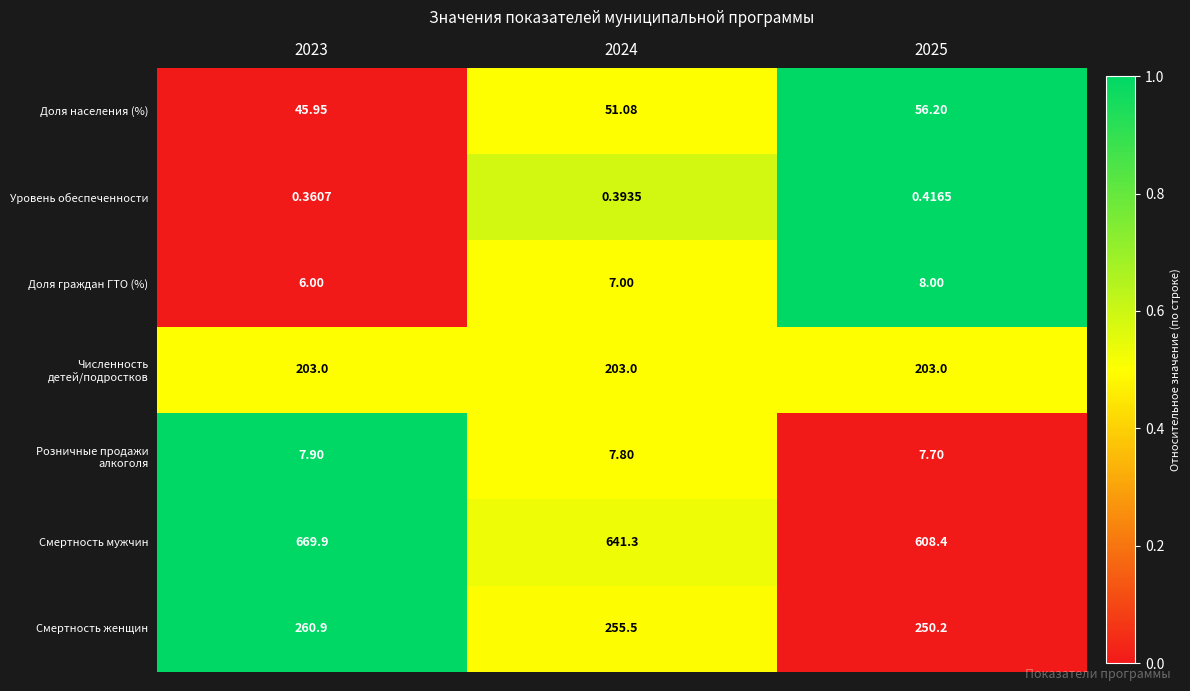

Rank the series by their maximum value, from highest to lowest.

Смертность мужчин, Смертность женщин, Численность детей/подростков, Доля населения (%), Доля граждан ГТО (%), Розничные продажи алкоголя, Уровень обеспеченности